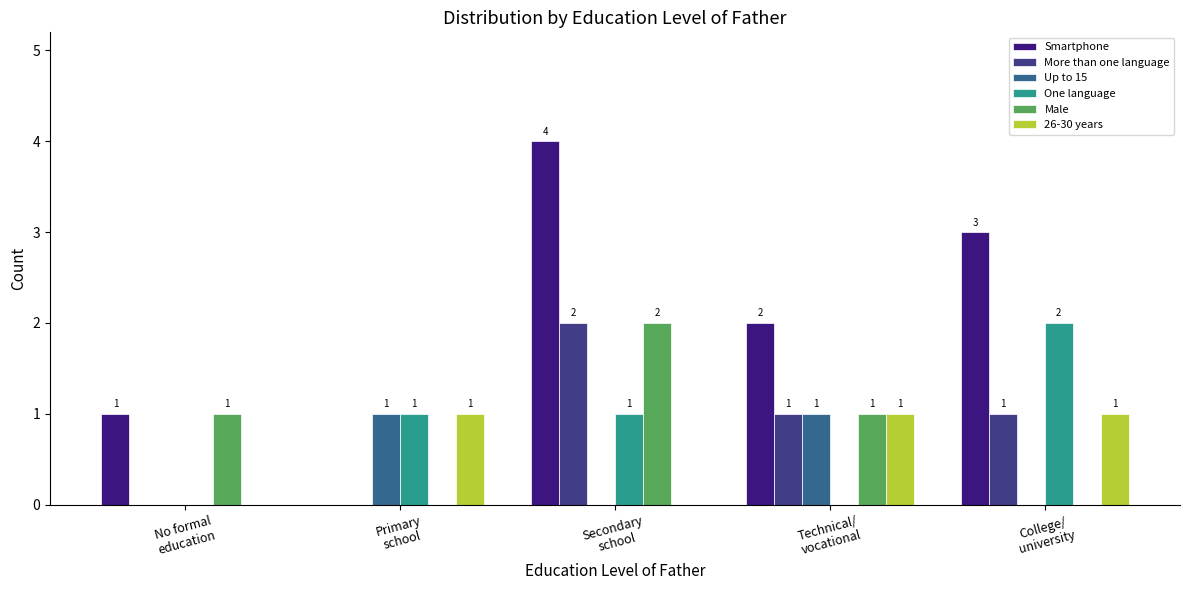

Which series has the largest total across all categories?

Smartphone